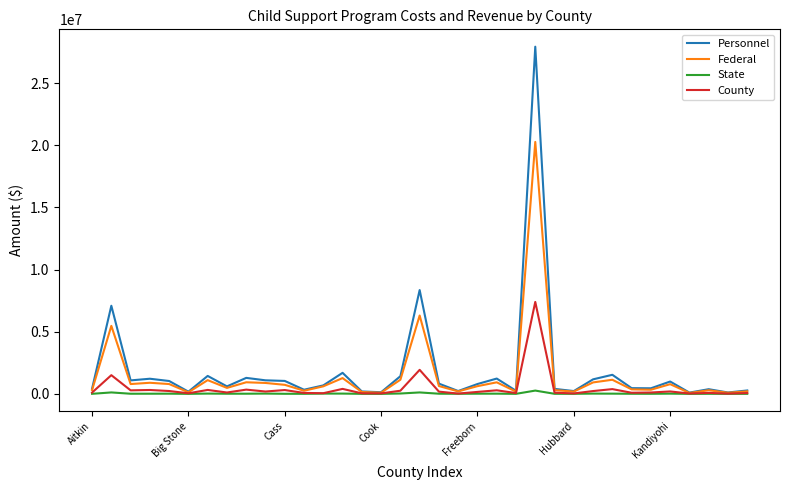

Which series has the largest range (max minus min)?

Personnel